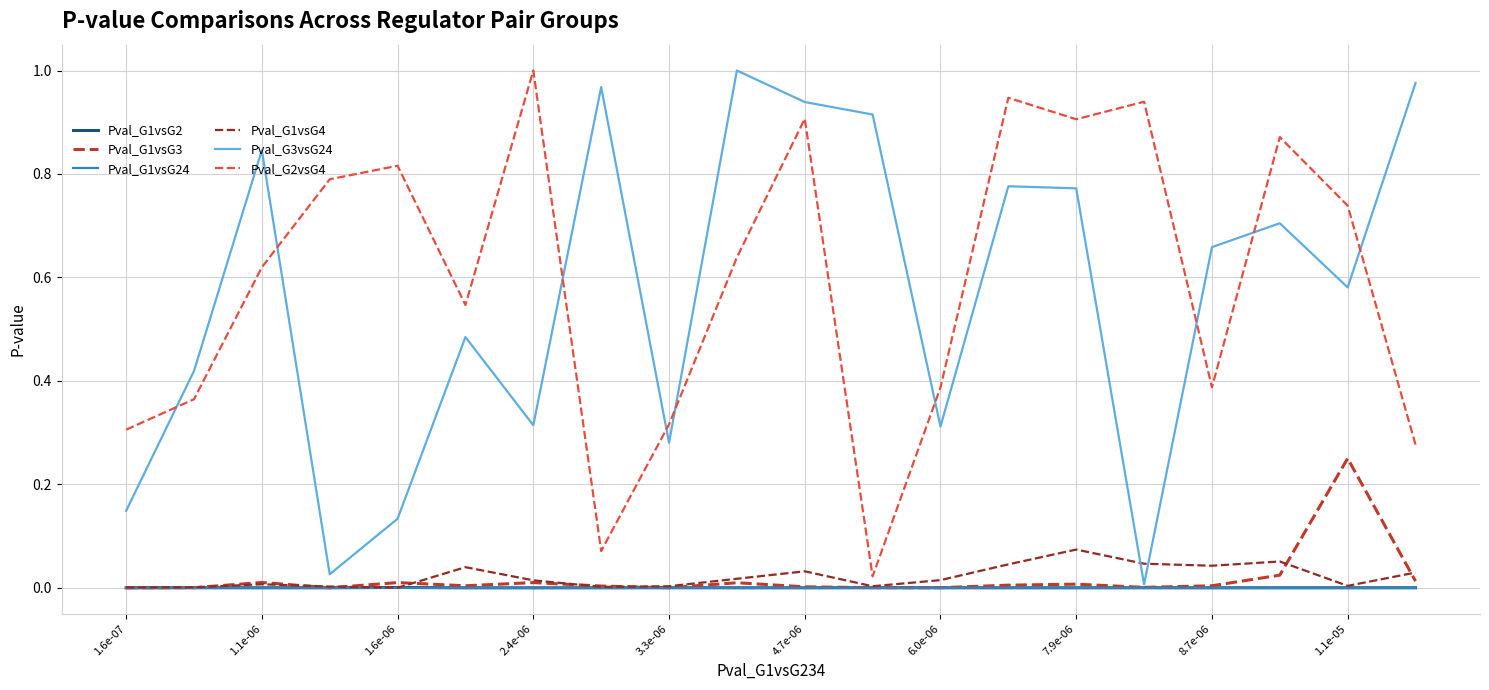

True or false: Pval_G1vsG2 and Pval_G2vsG4 intersect in this chart.

False